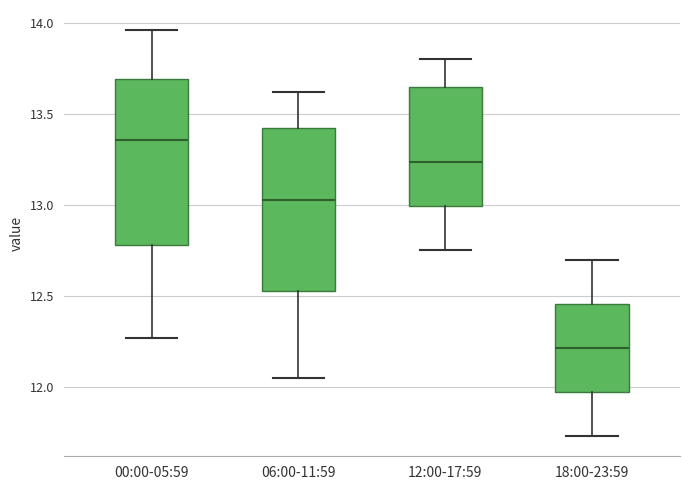

Where does the lower whisker of the box for 18:00-23:59 end on the y-axis? The values are not printed on the chart, so give them approximately, as read against the axis.

11.75